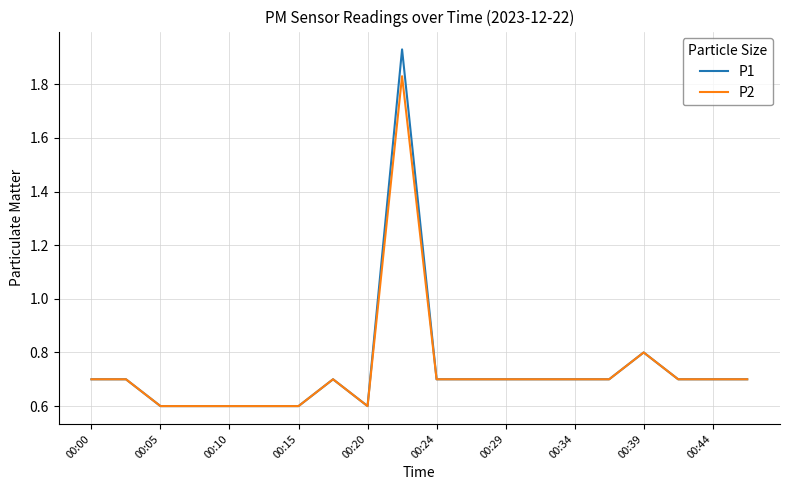

Which series has the largest range (max minus min)?

P1